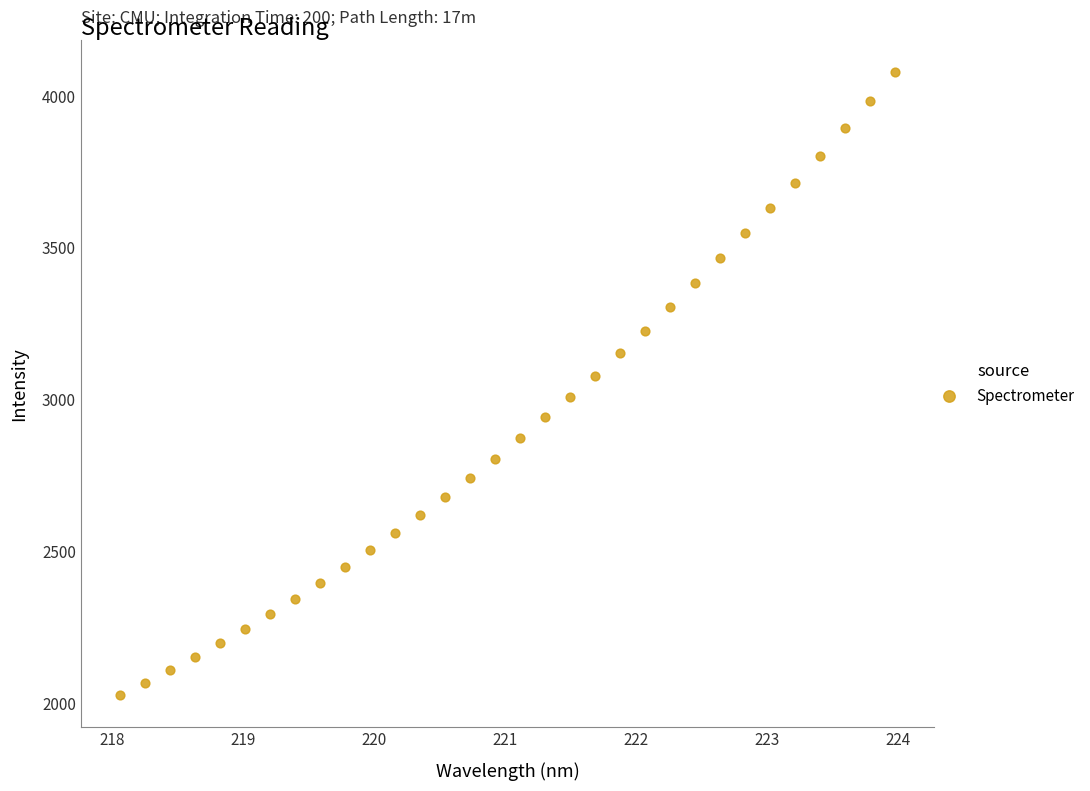

What is the range of Y values (max minus min)?

2054.9